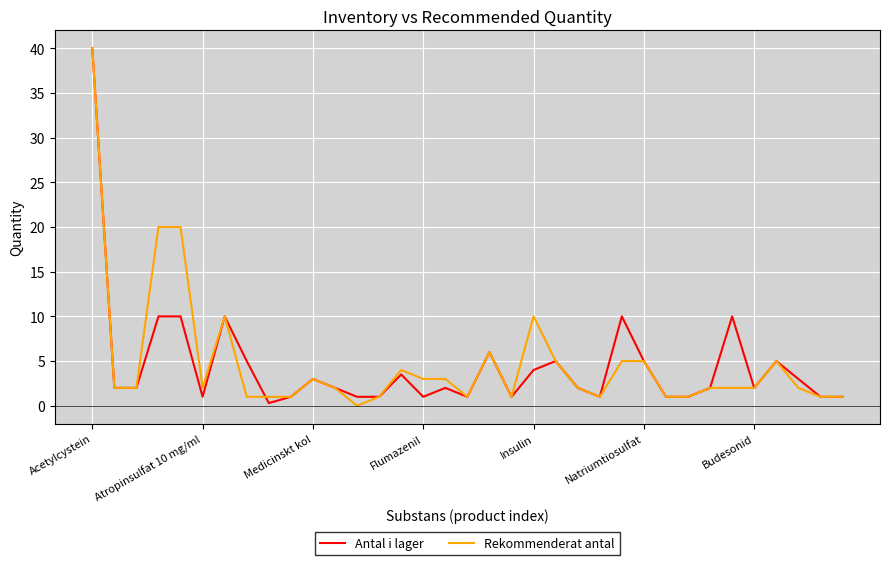

What is the highest value of the Rekommenderat antal series?

40.0